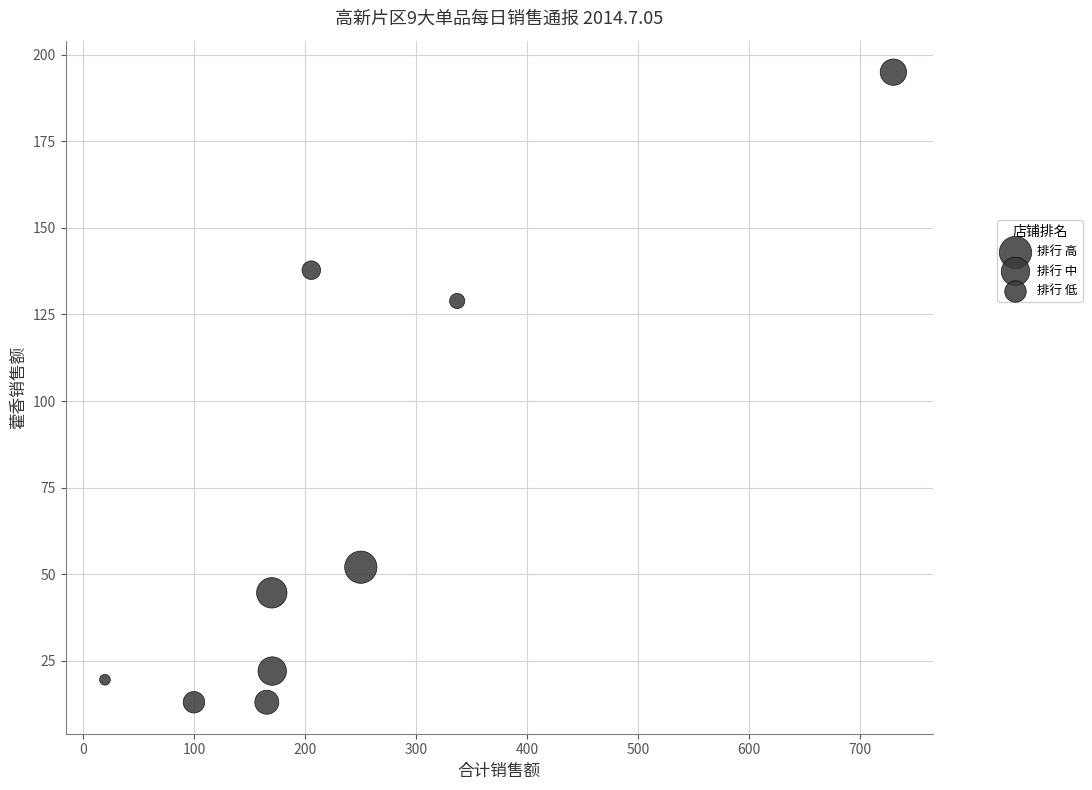

What Y value in the scatter plot is closest to 104?

128.9